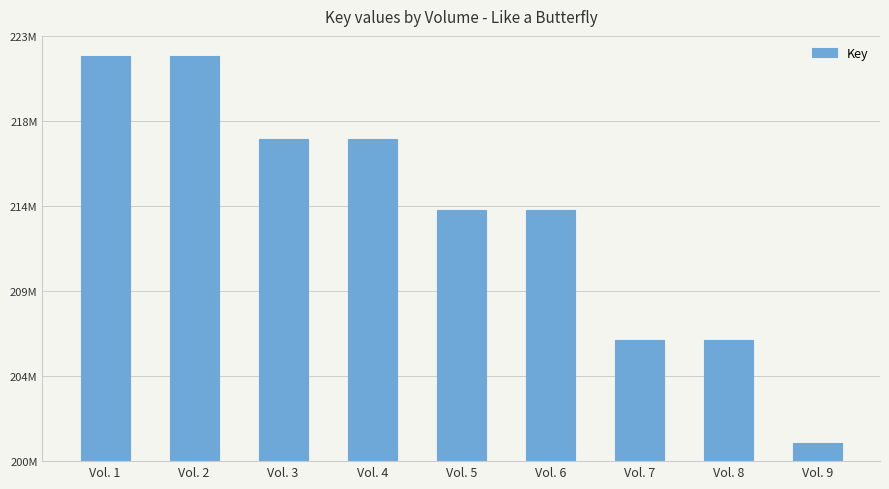

The value at Vol. 7 is 107702271. True or false?

False